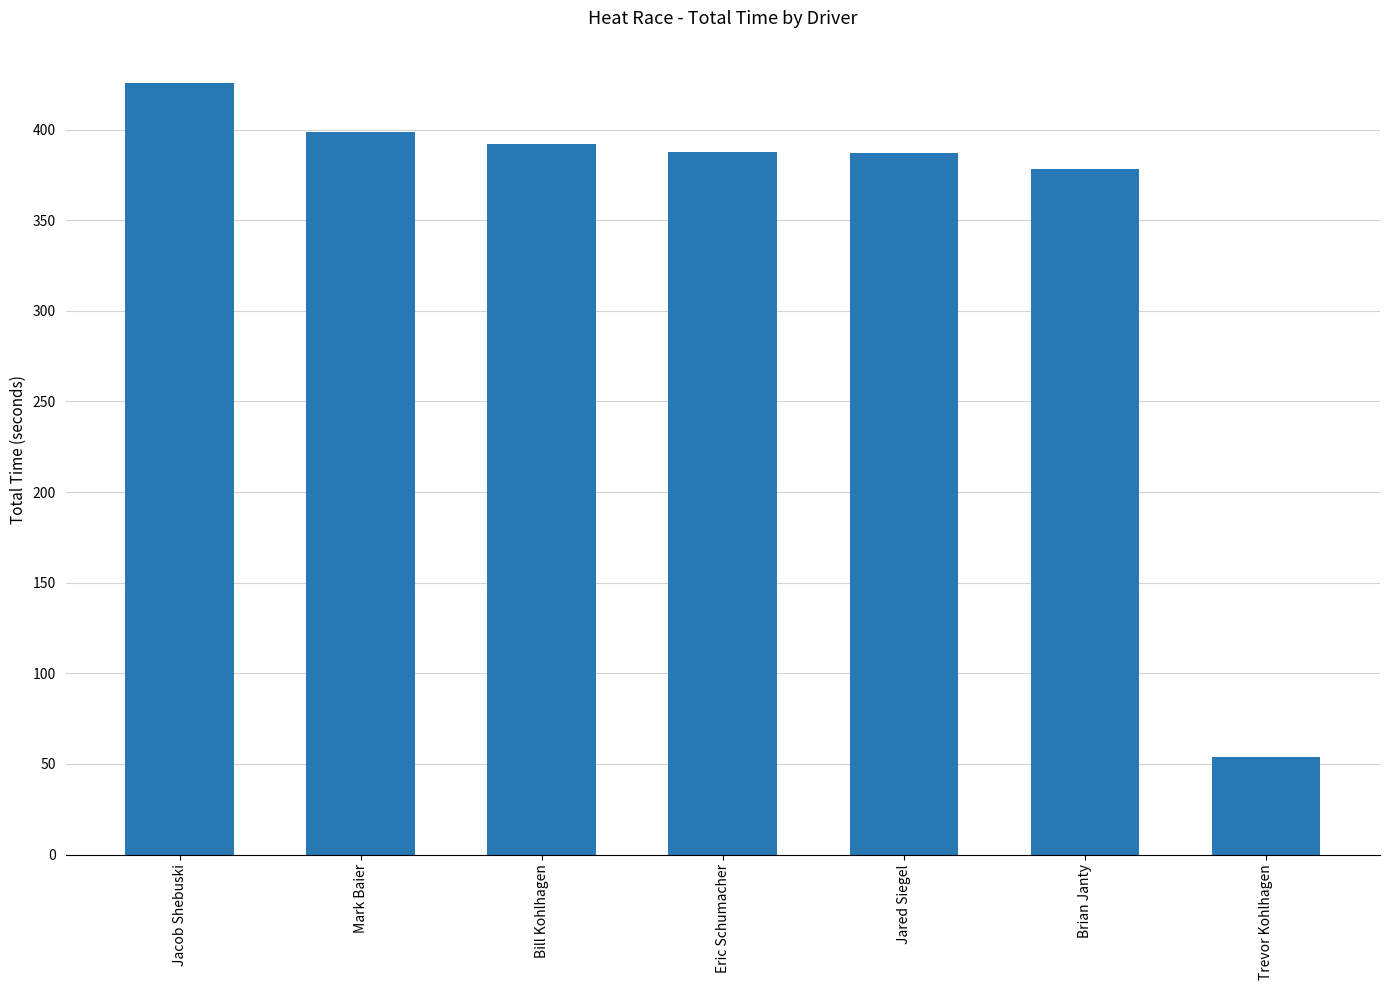

How many bars are there in total?

7